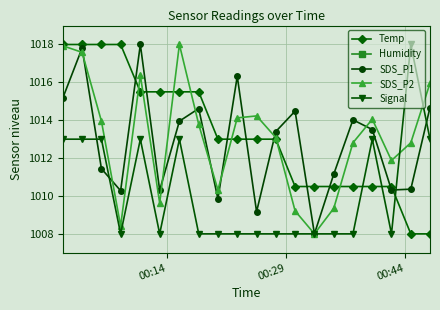

True or false: Signal and Temp intersect in this chart.

True